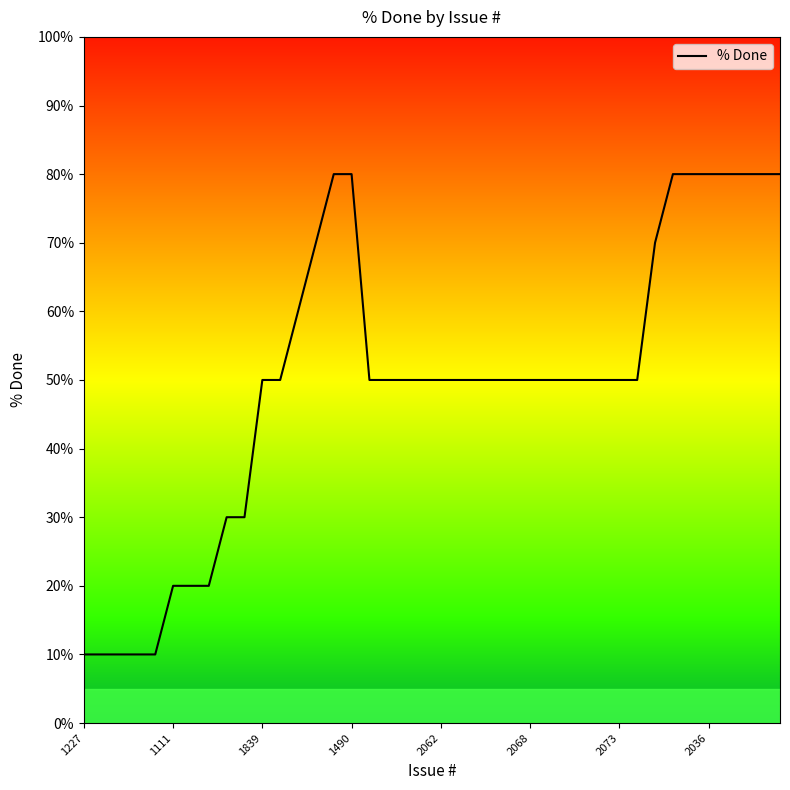

Does the chart display data point markers on the line(s)?

No